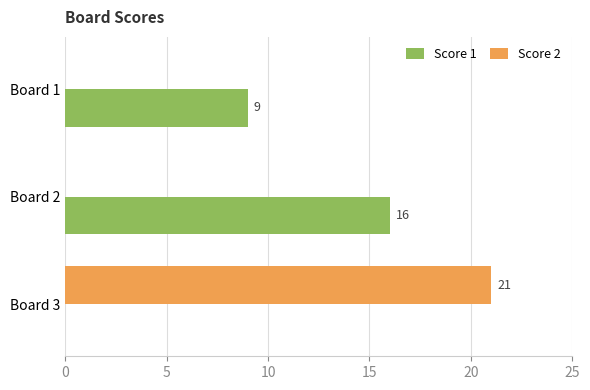

How many Score 1 values are between 0 and 16?

3